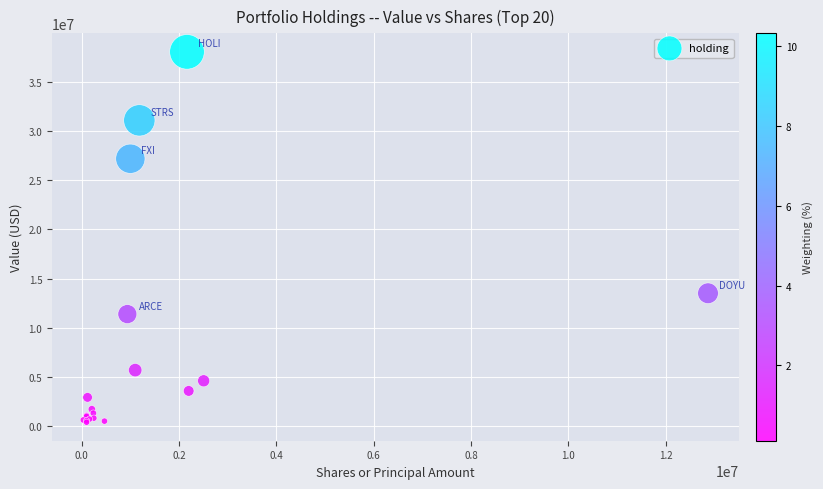

What Y value in the scatter plot is closest to 19228455?

13512504